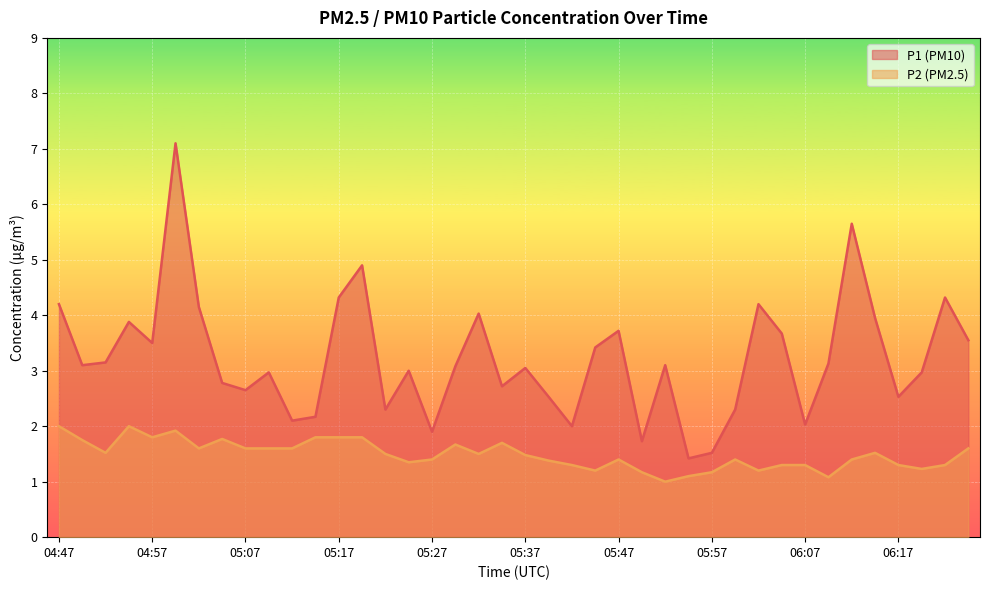

What value does the P2 series have at 06:04?

1.3